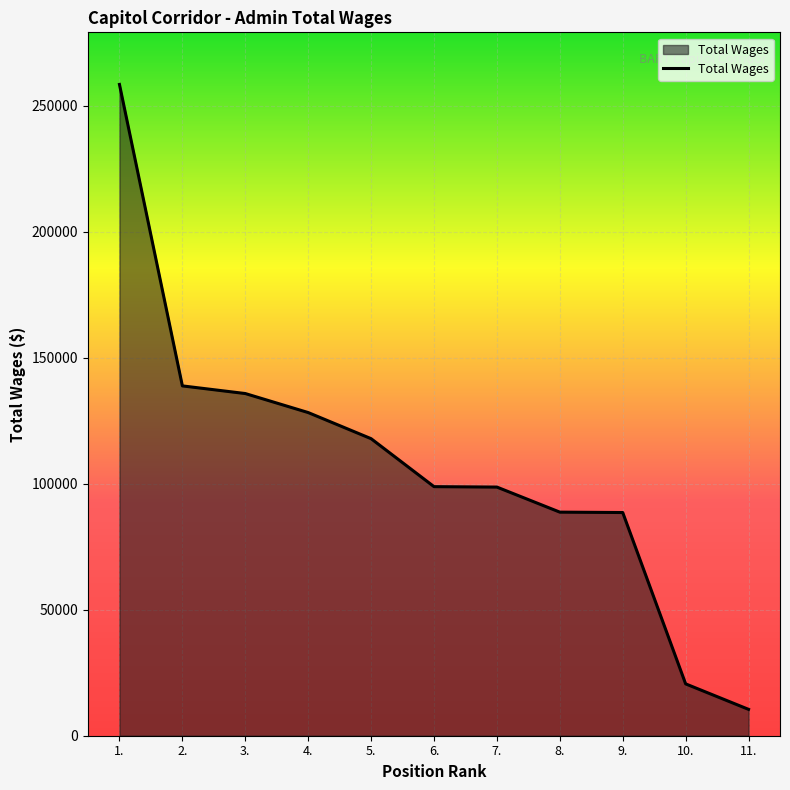

What is the maximum value shown in the chart?

258451